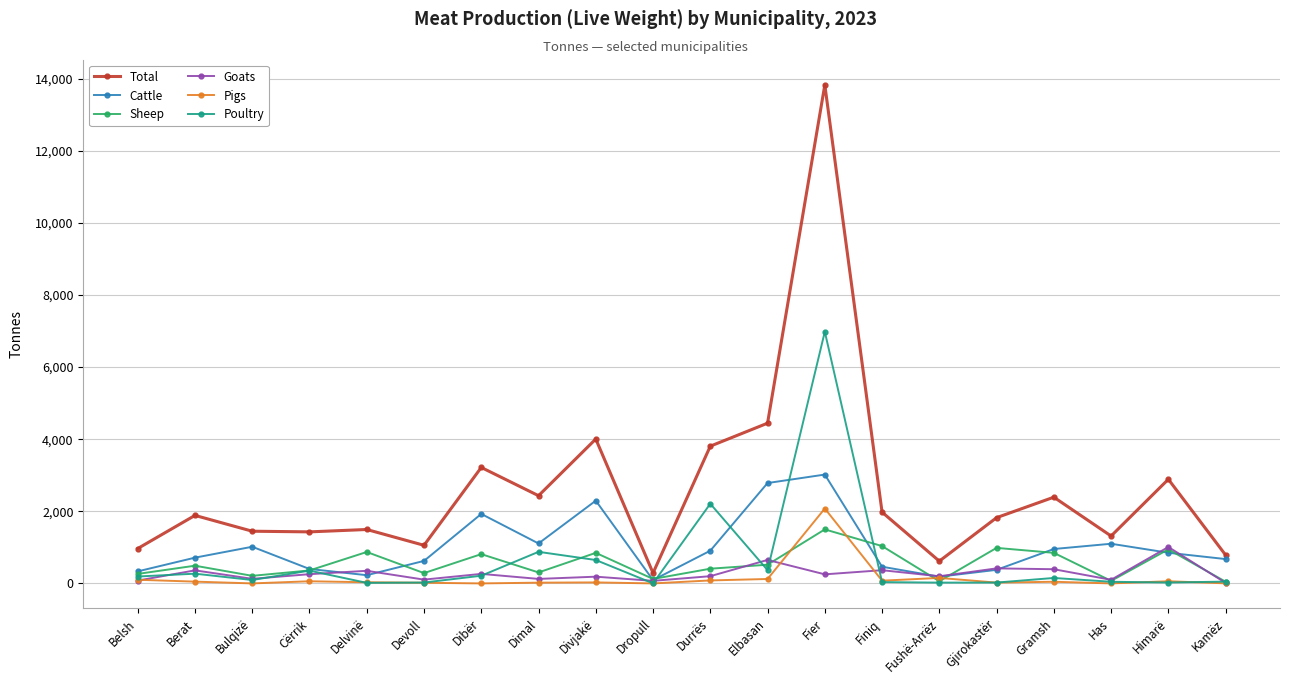

Between Berat and Elbasan, which series saw the biggest shift?

Total